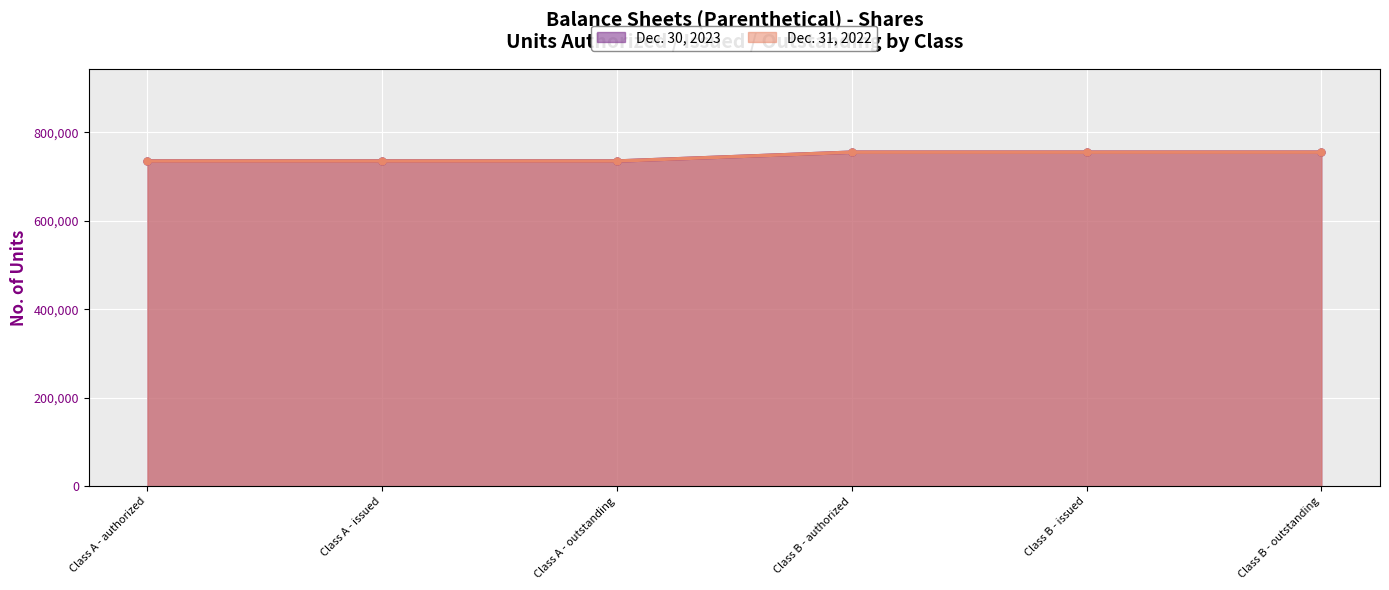

Where is Dec. 30, 2023 nearest to the value 745385?

Class A - authorized